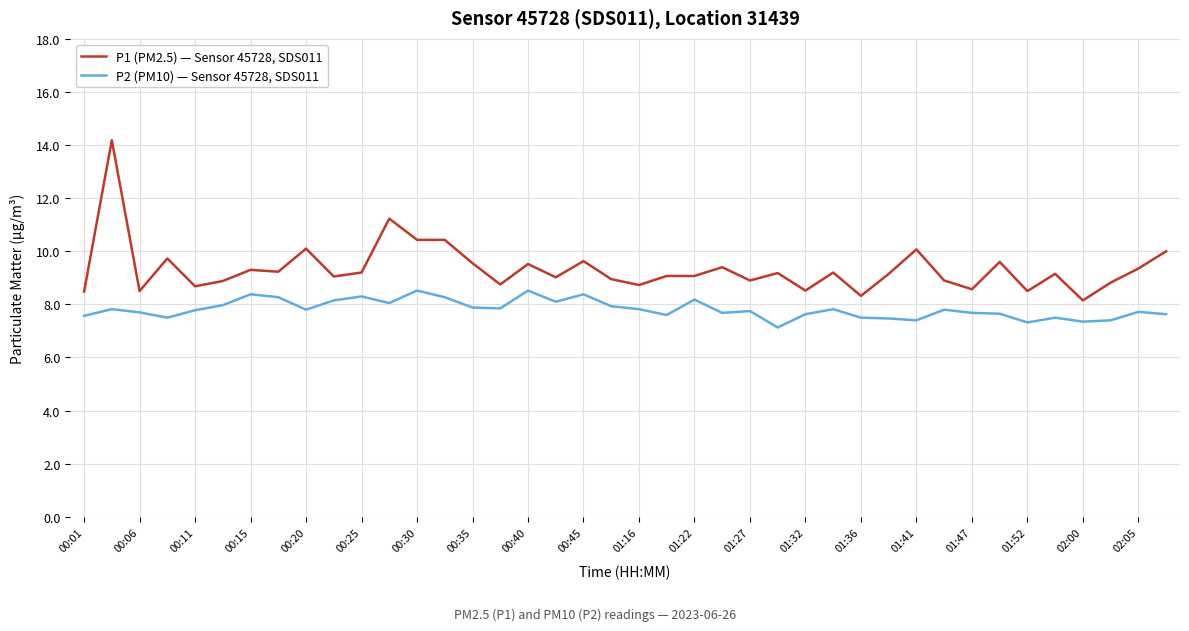

Which series has the widest spread of values?

P1 (PM2.5) — Sensor 45728, SDS011